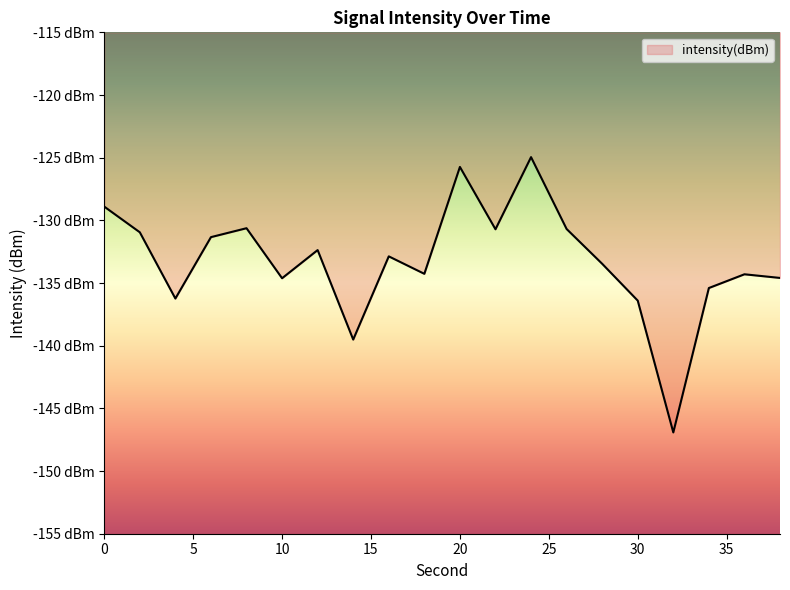

Which label corresponds to the largest value in the chart?

24